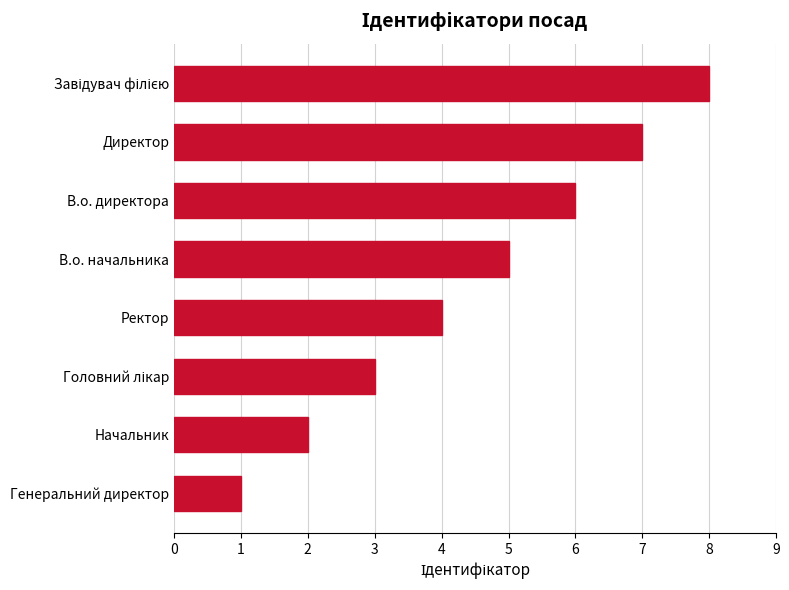

What is the change in value from Генеральний директор to Ректор?

+3